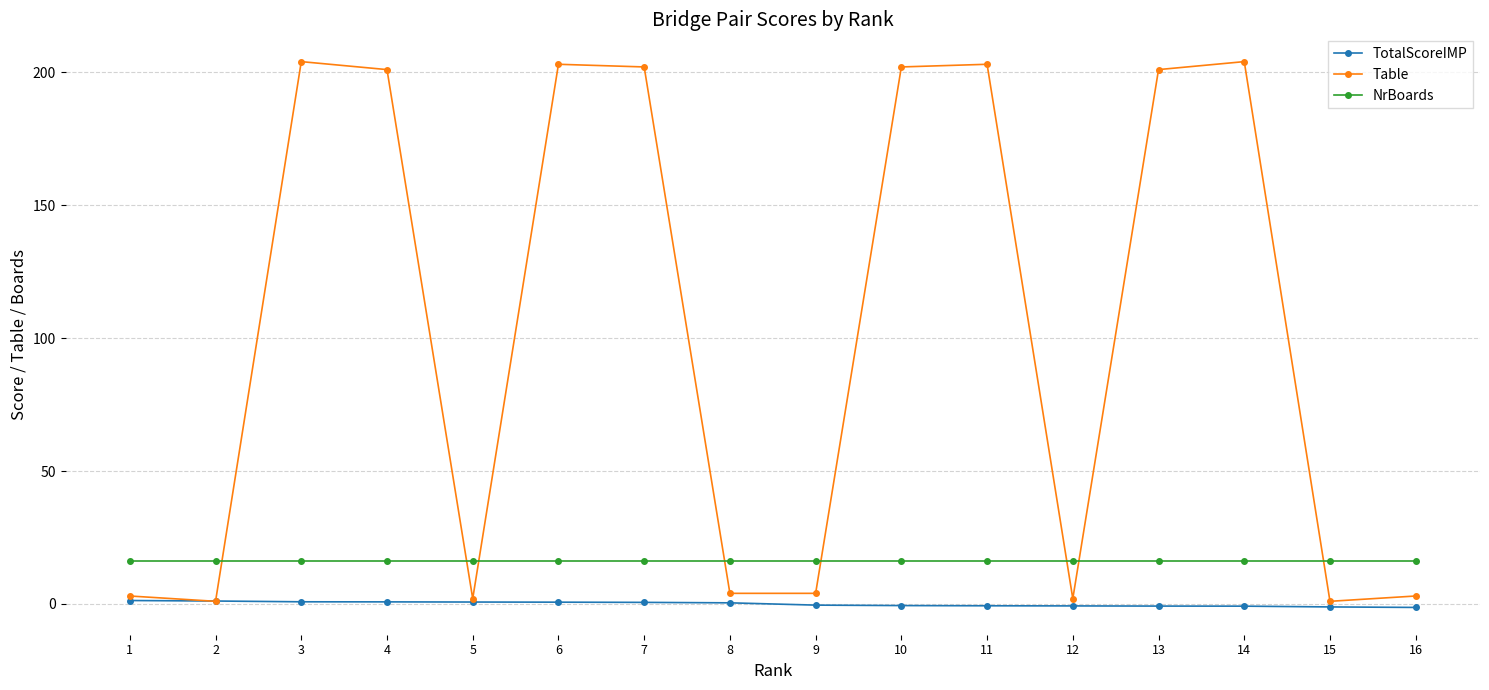

What is the lowest value of the Table series?

1.0